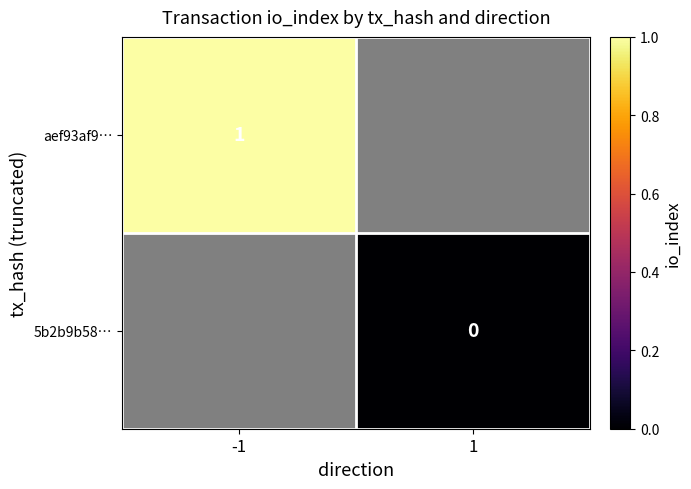

Count the number of categories in the chart.

2